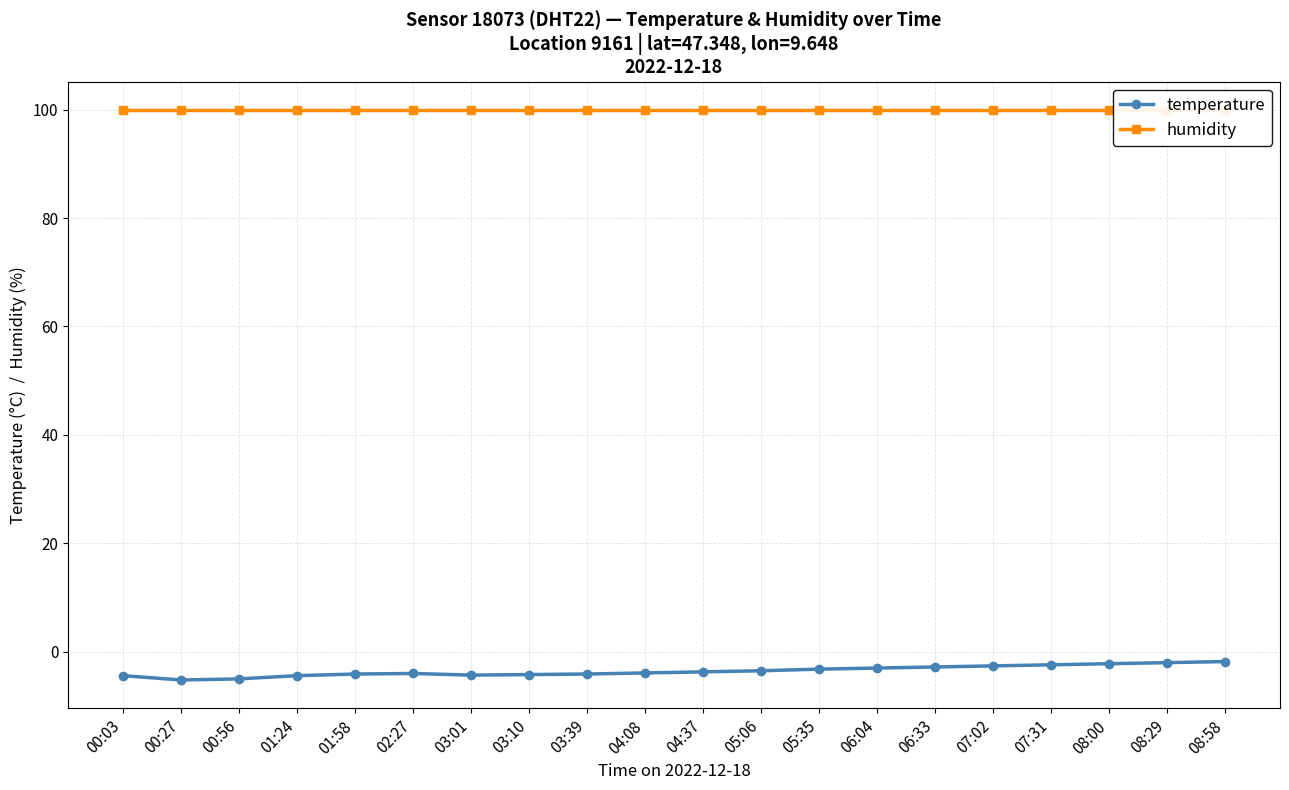

What is the label of the 9th point from the right?

05:06